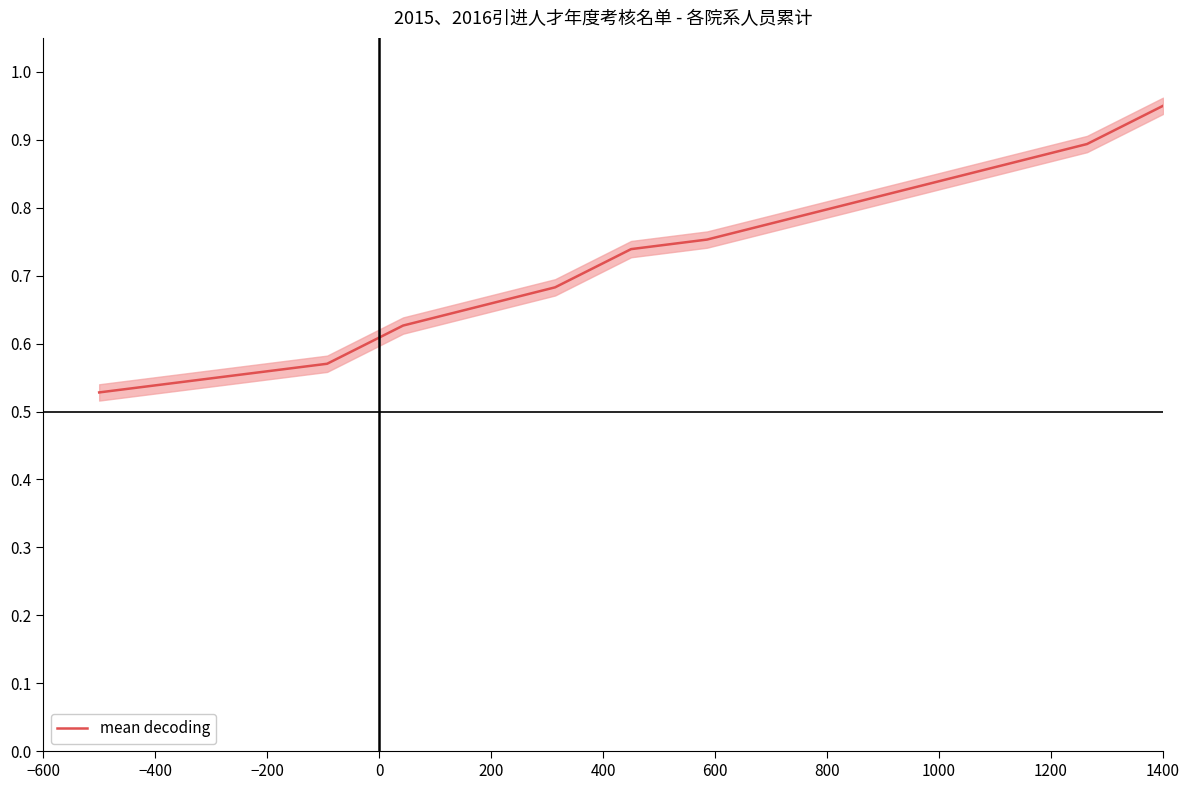

What is the maximum value shown in the chart?

0.9